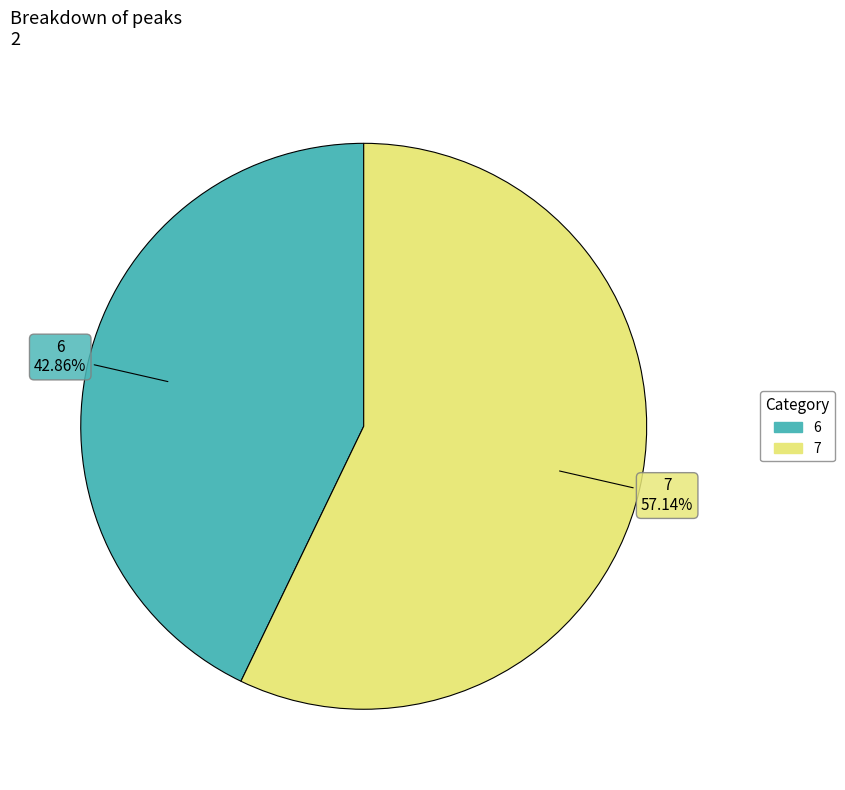

Approximately how many times larger is the value at 7 compared to 6?

1.3